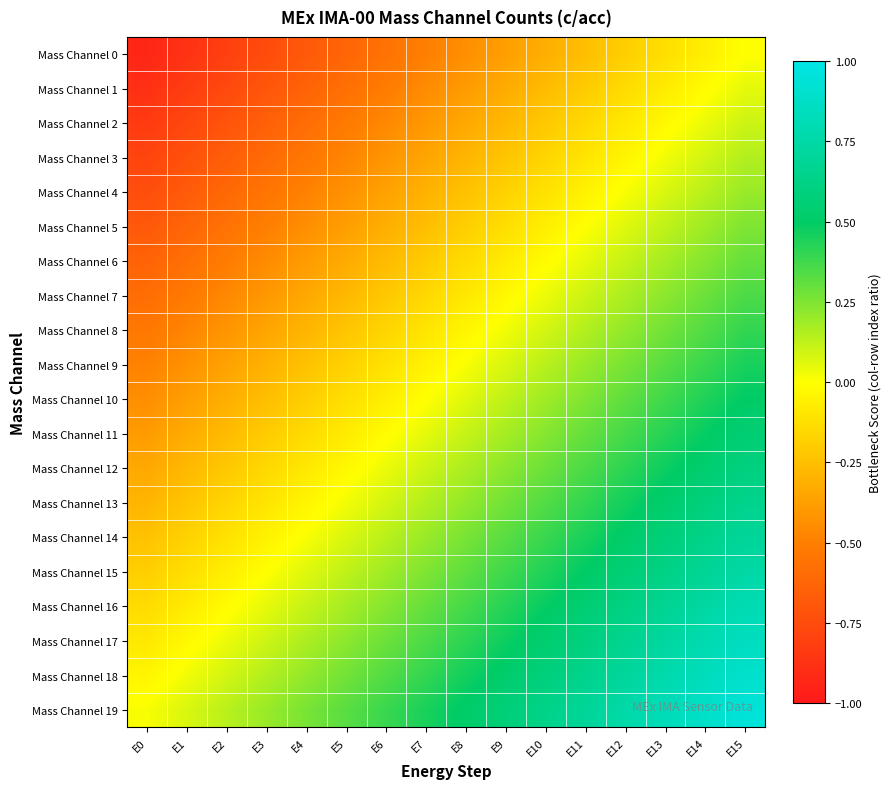

At how many categories does at least one series exceed 0?

16